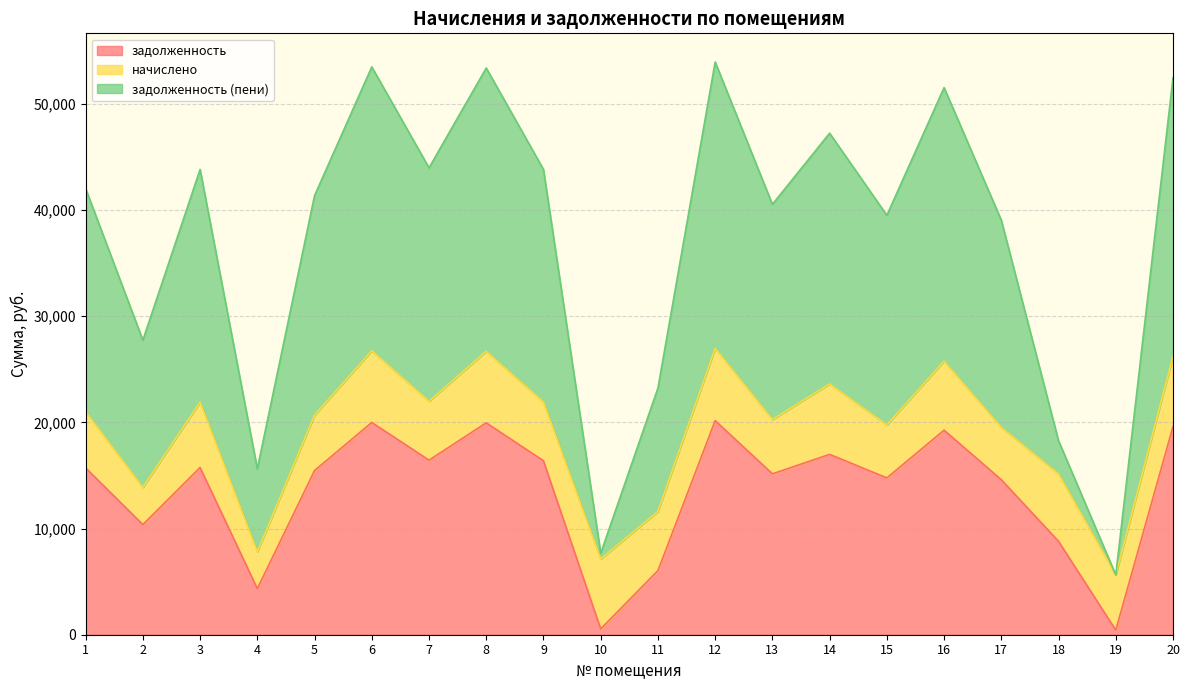

What is the highest value of the задолженность series?

20160.0